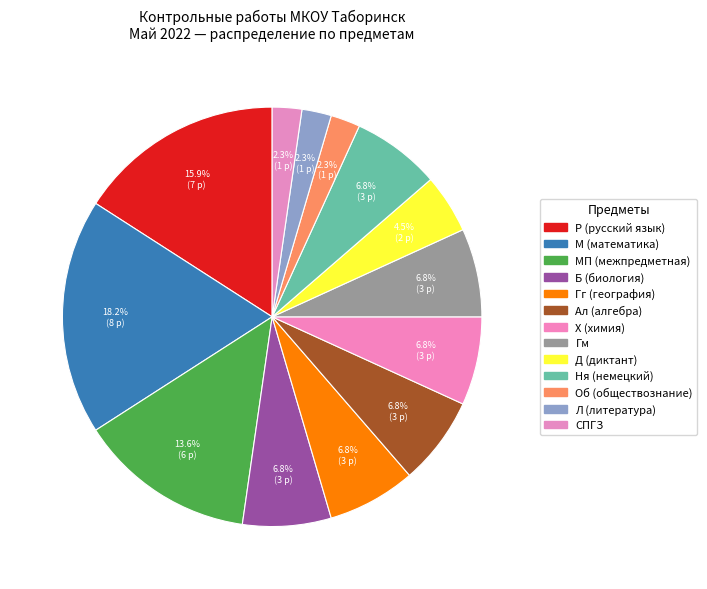

Do Гг (география) and Ня (немецкий) together represent more than half of the pie?

No